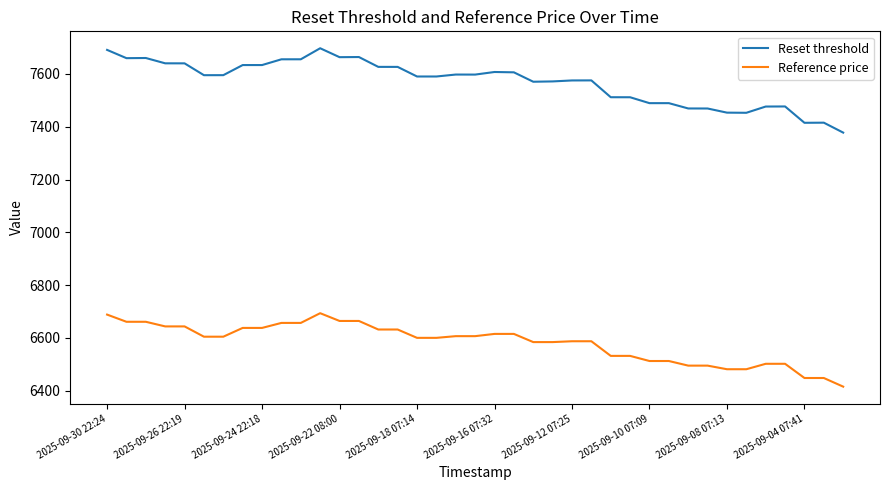

True or false: Reference price and Reset threshold cross at least once.

False